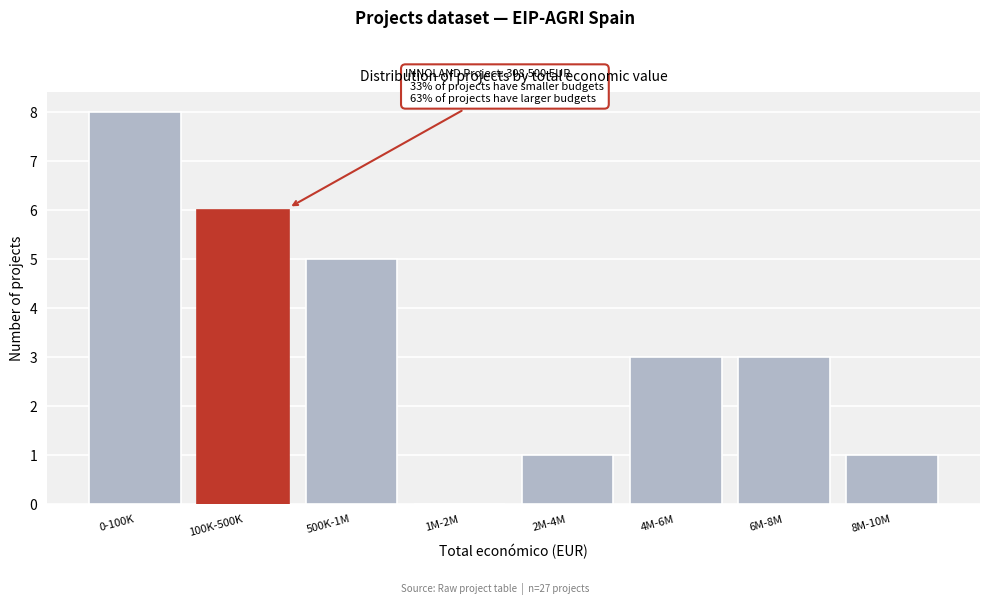

Reading left to right, what are all the values shown in this chart?

0-100K=8	100K-500K=6	500K-1M=5	1M-2M=0	2M-4M=1	4M-6M=3	6M-8M=3	8M-10M=1